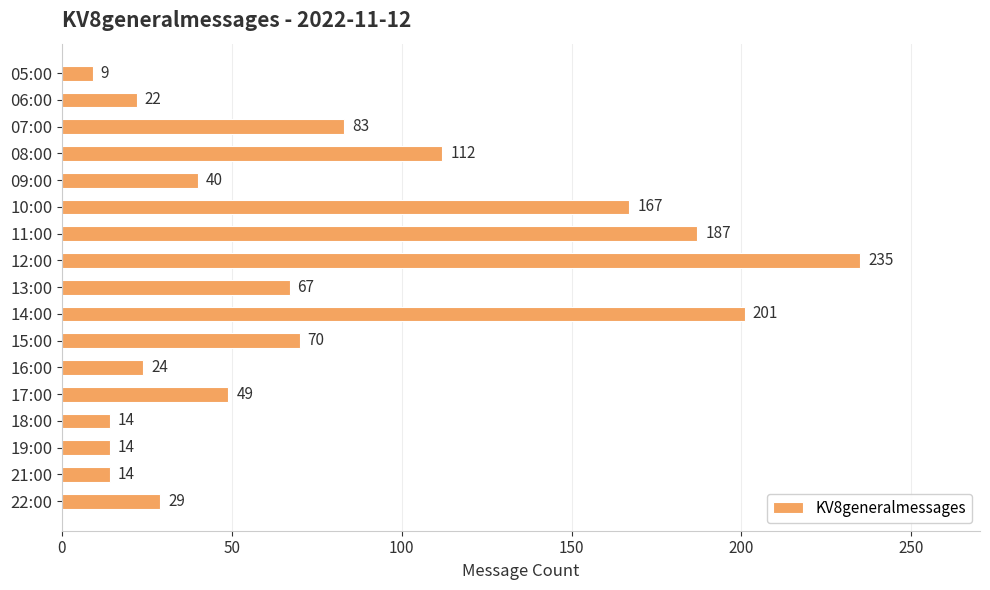

Which has a higher value, 18:00 or 16:00?

16:00